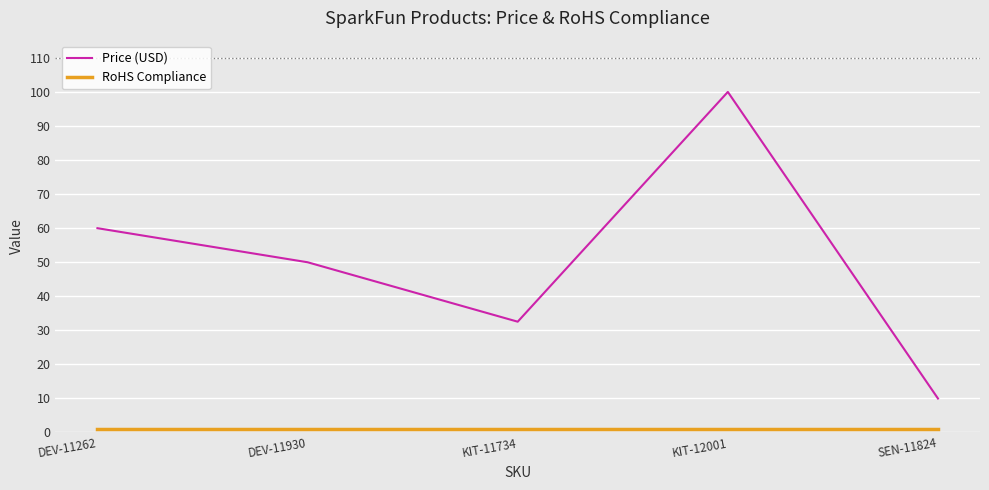

Is it true that Price (USD) equals 60.0 at DEV-11262?

True